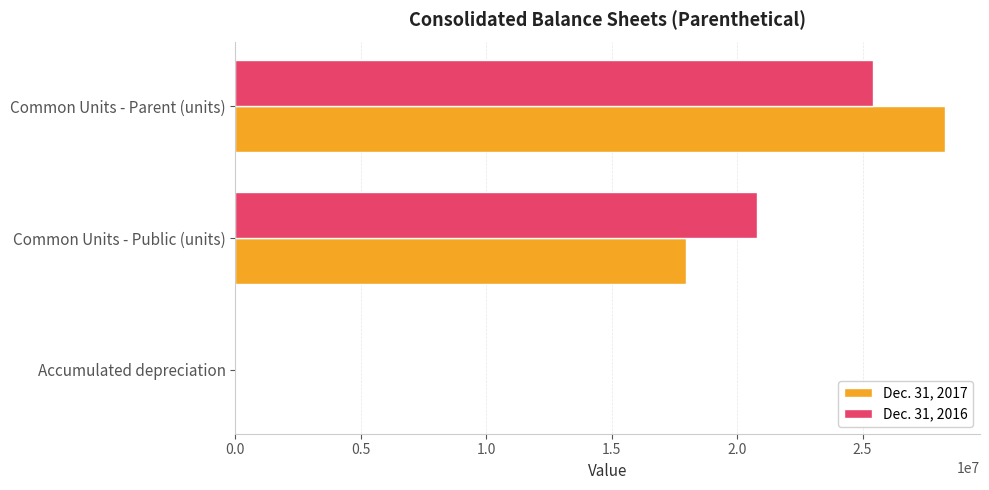

What is the sum of all Dec. 31, 2017 values?

46227571.1